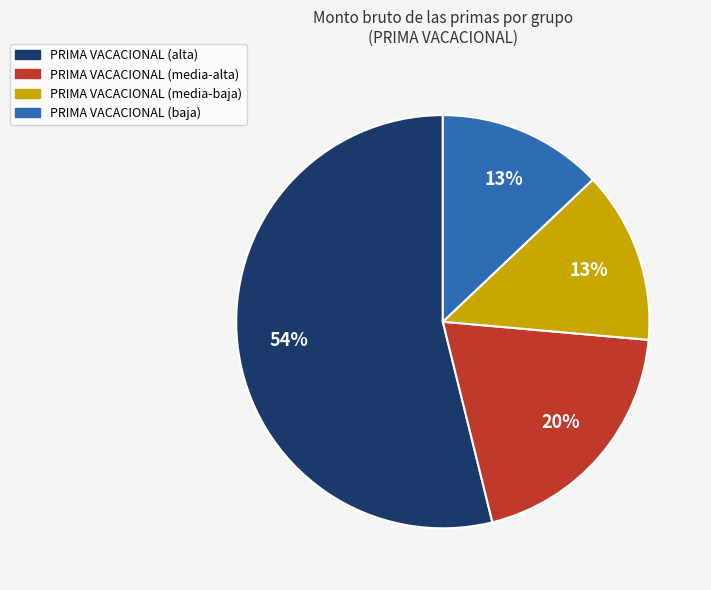

True or false: PRIMA VACACIONAL (media-alta) accounts for 20% of the total.

True